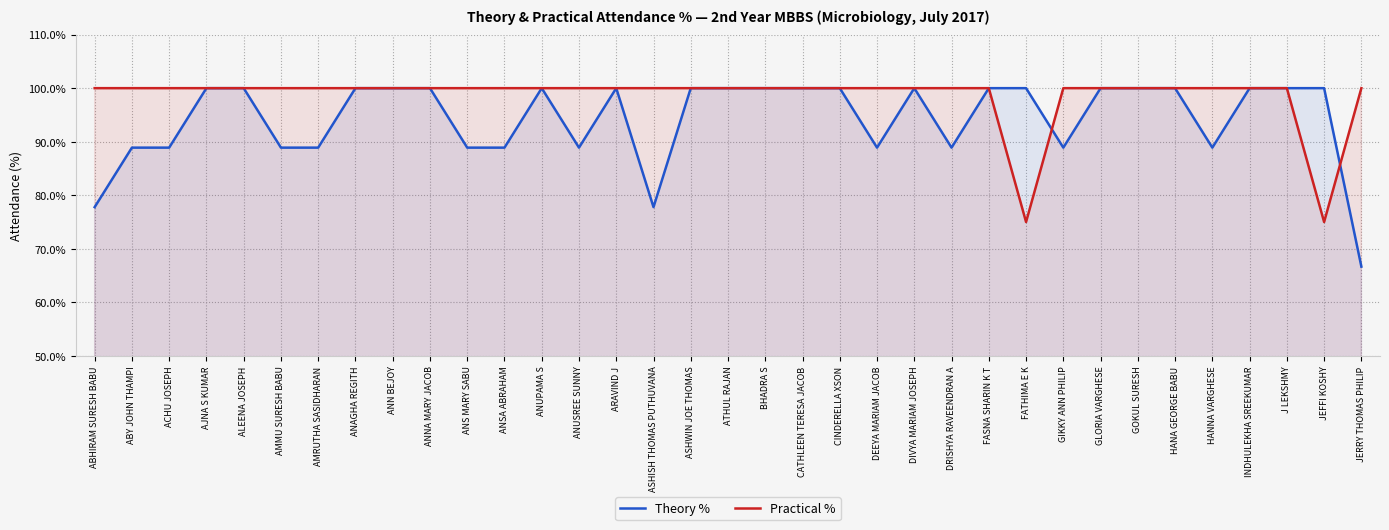

At which category does Theory % reach its first local peak?

ANUPAMA S